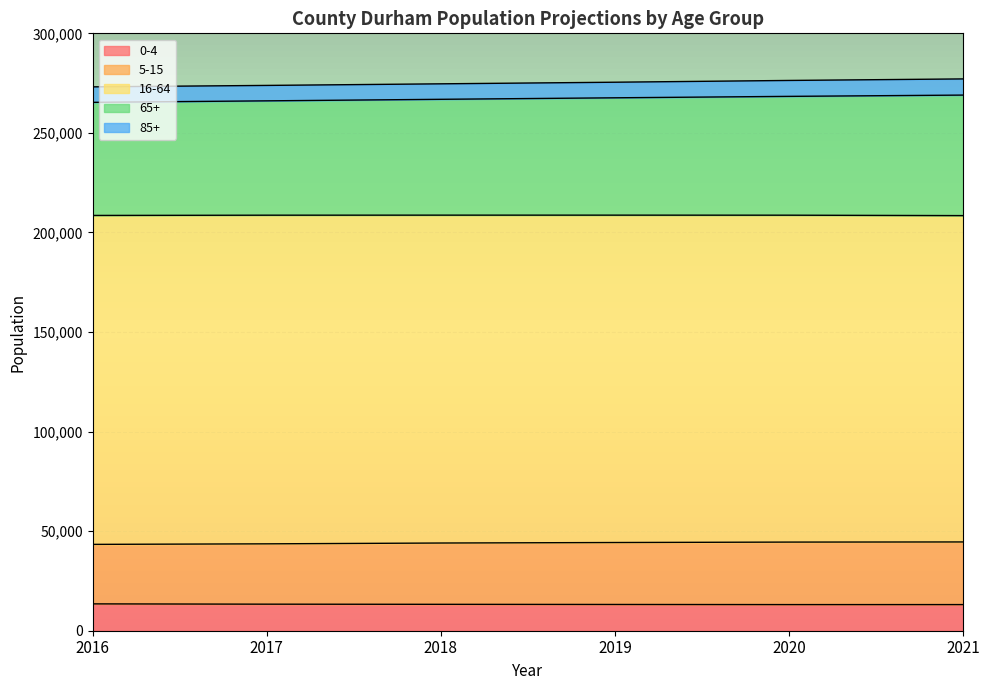

Which series has the widest spread of values?

16-64